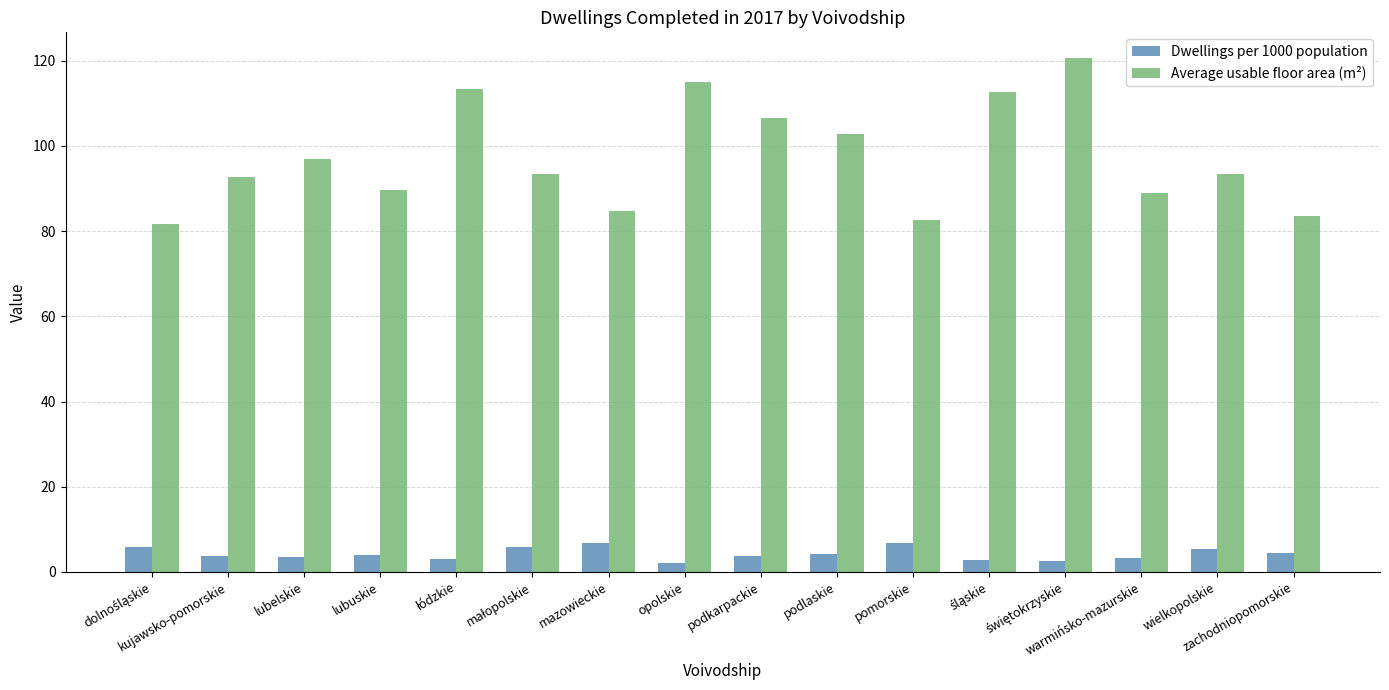

Rank the series by their average value, from lowest to highest.

Dwellings per 1000 population, Average usable floor area (m²)